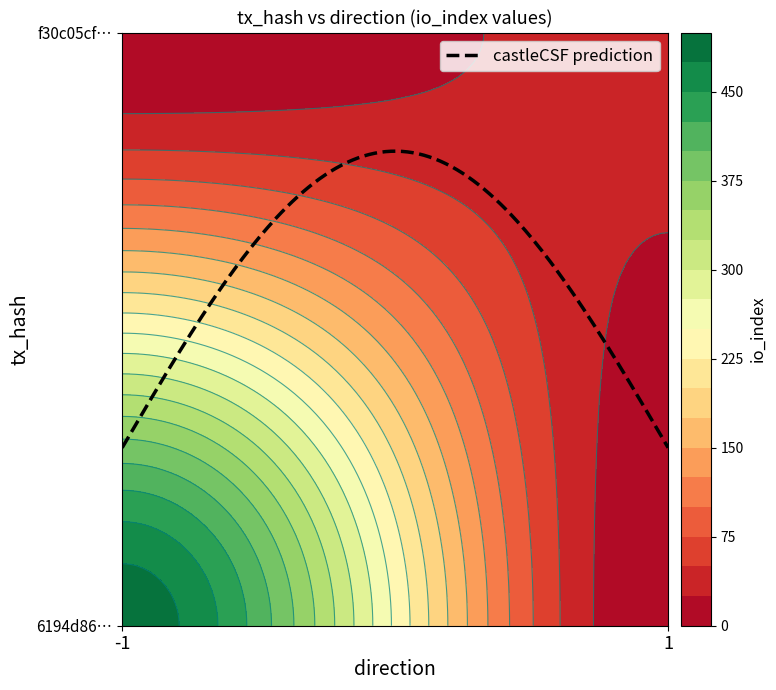

How many 6194d86859e257c226ca83cf01eb30ac60f7ede values are between -1 and 490?

2